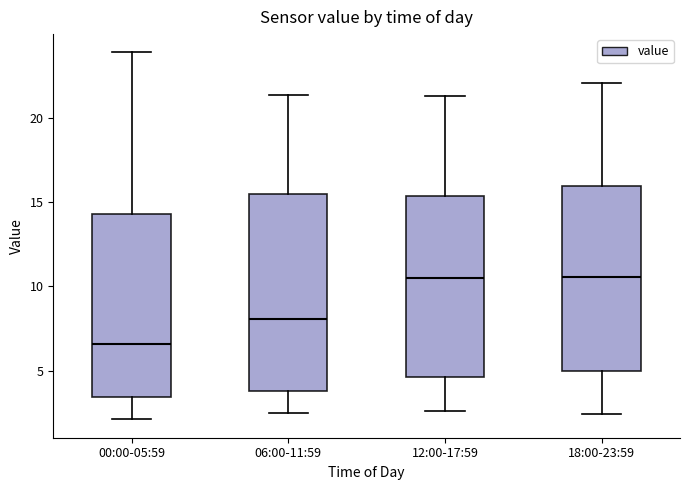

Which box is the tallest, from its lower edge to its upper edge?

06:00-11:59